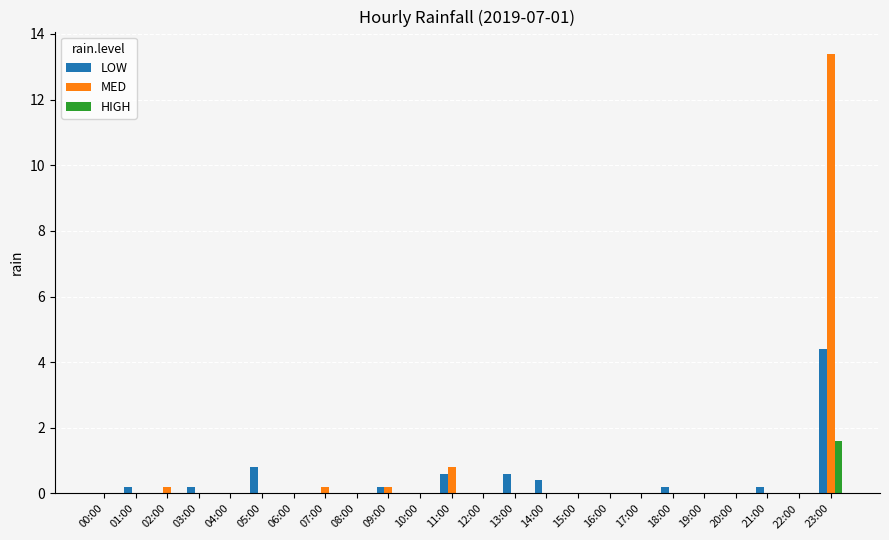

Which category has the highest value in the MED series?

23:00